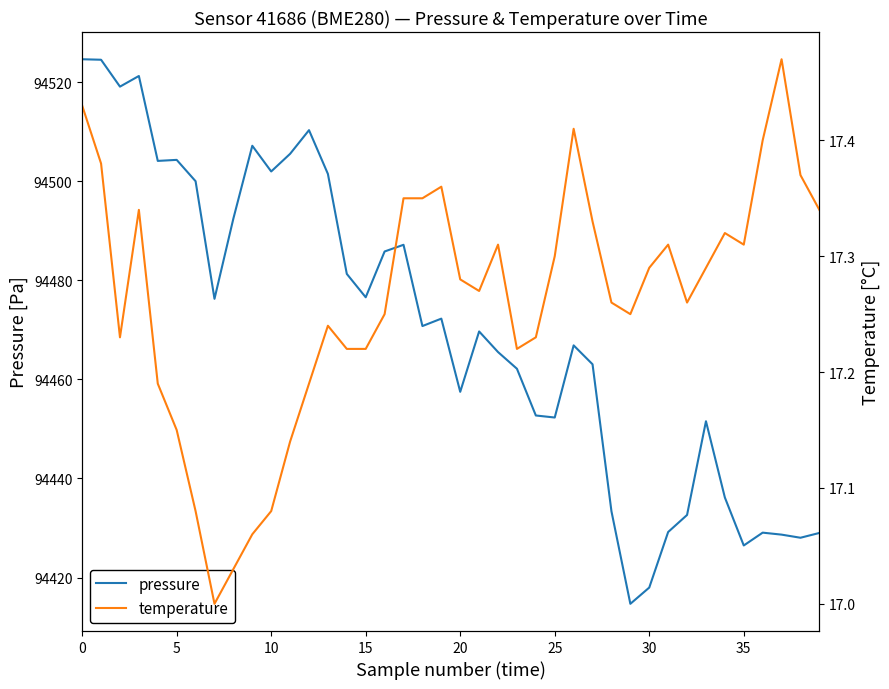

True or false: pressure has a value of 157220.2 at 12.

False